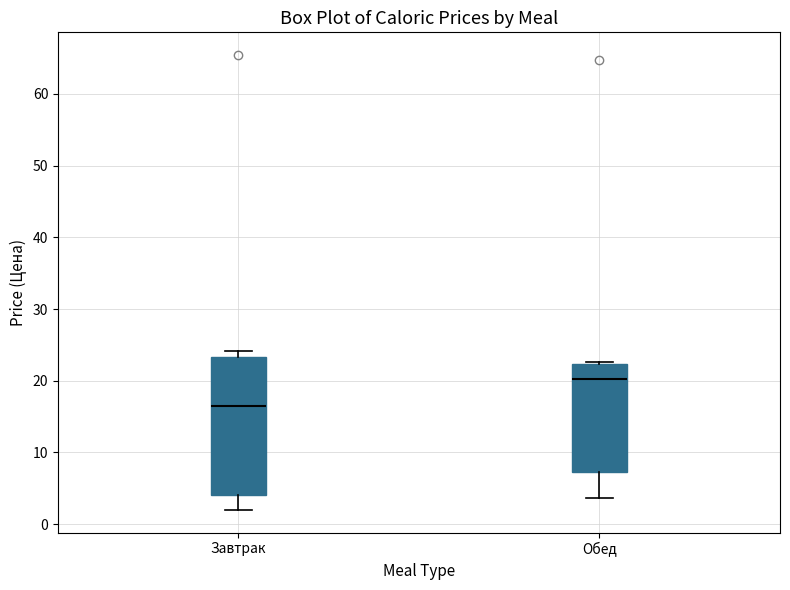

Which box's median line is the highest?

Обед